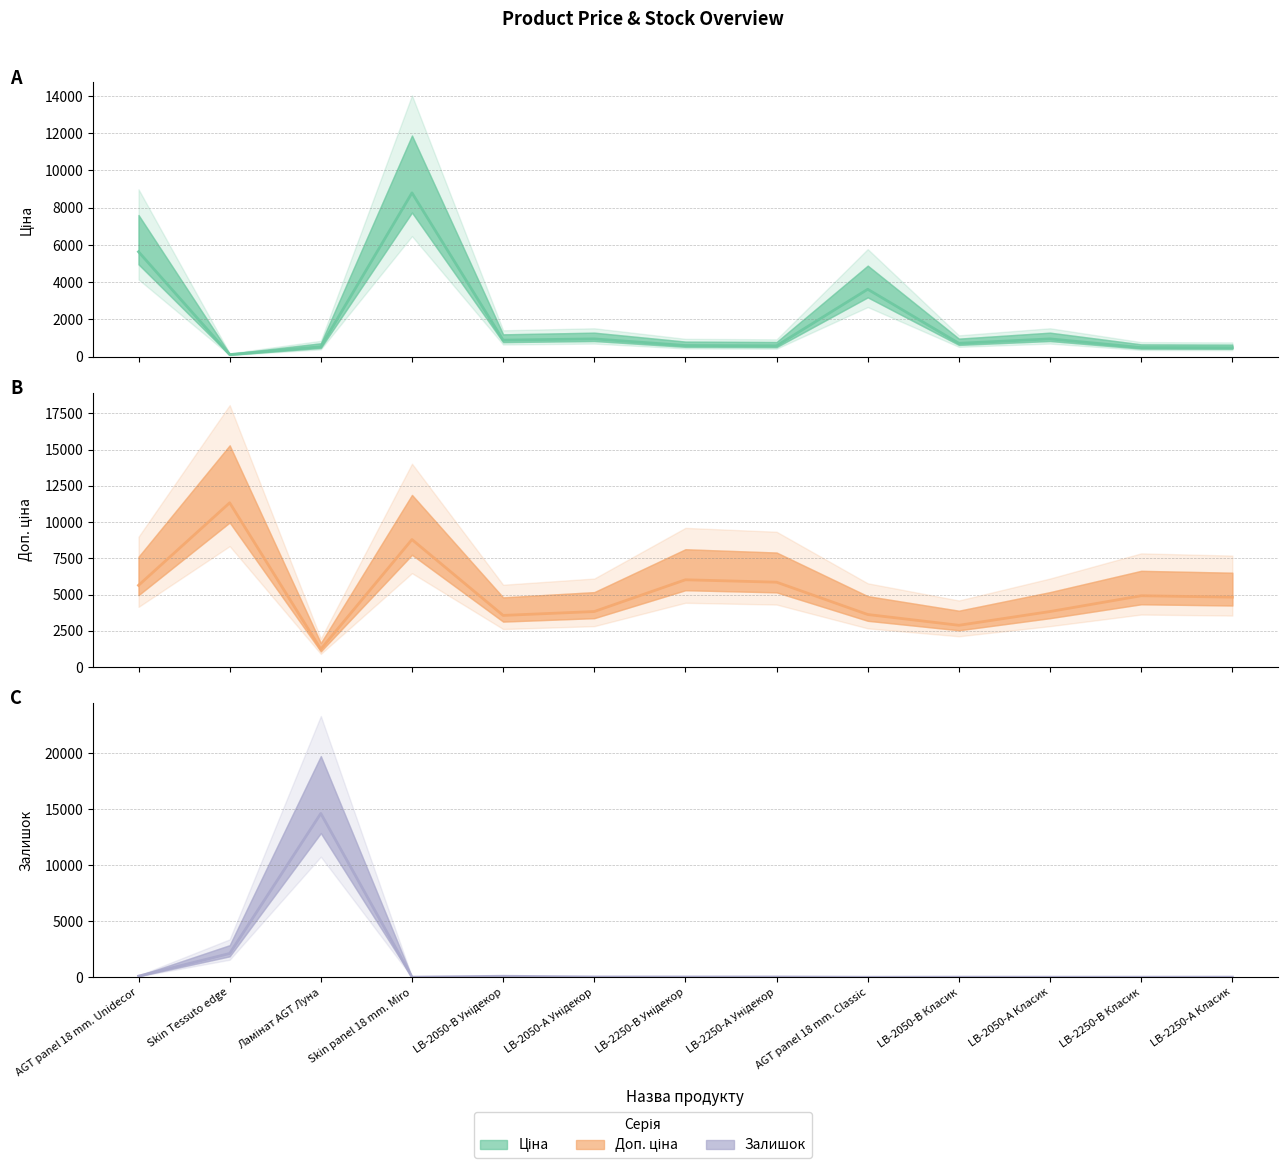

Which series has the largest range (max minus min)?

Залишок